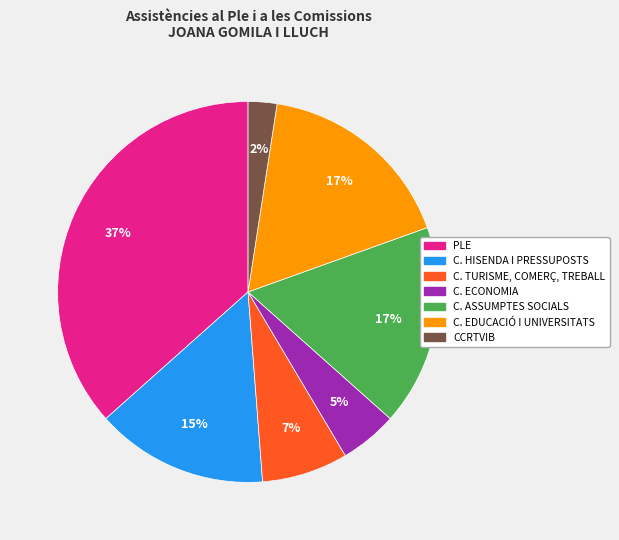

Is there a majority slice in this chart?

No